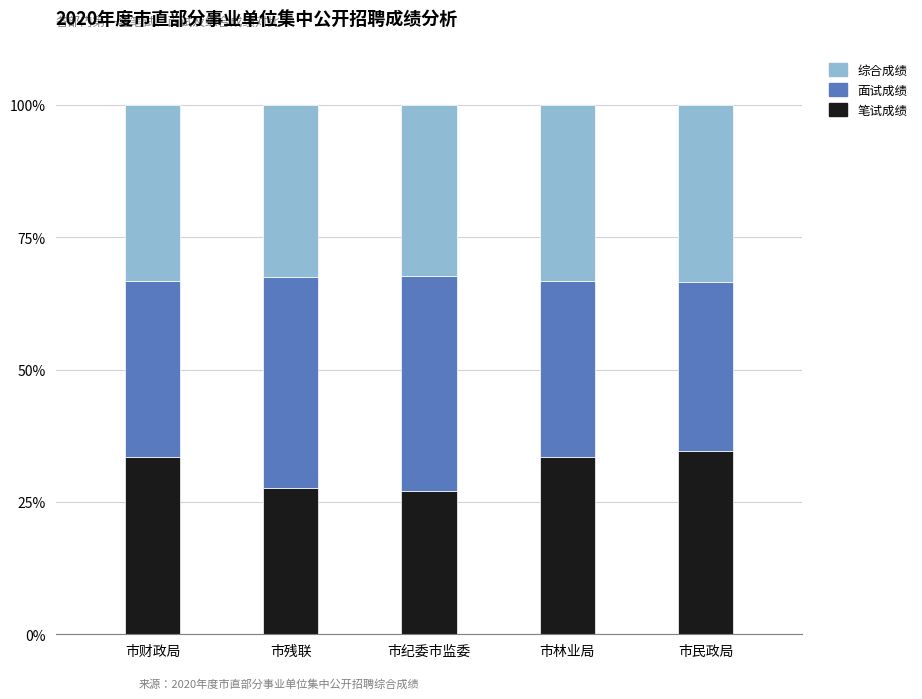

Which category has the highest value in the 笔试成绩 series?

市民政局